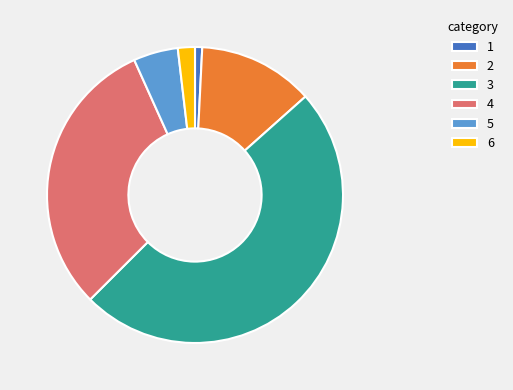

The 6 slice represents 11% of the pie. True or false?

False